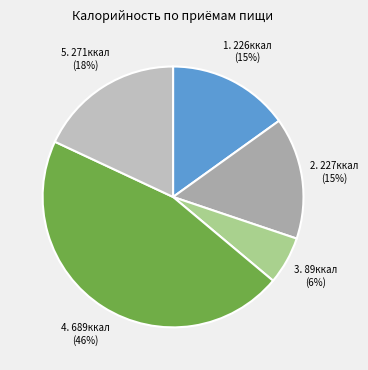

How many segments does this pie chart have?

5